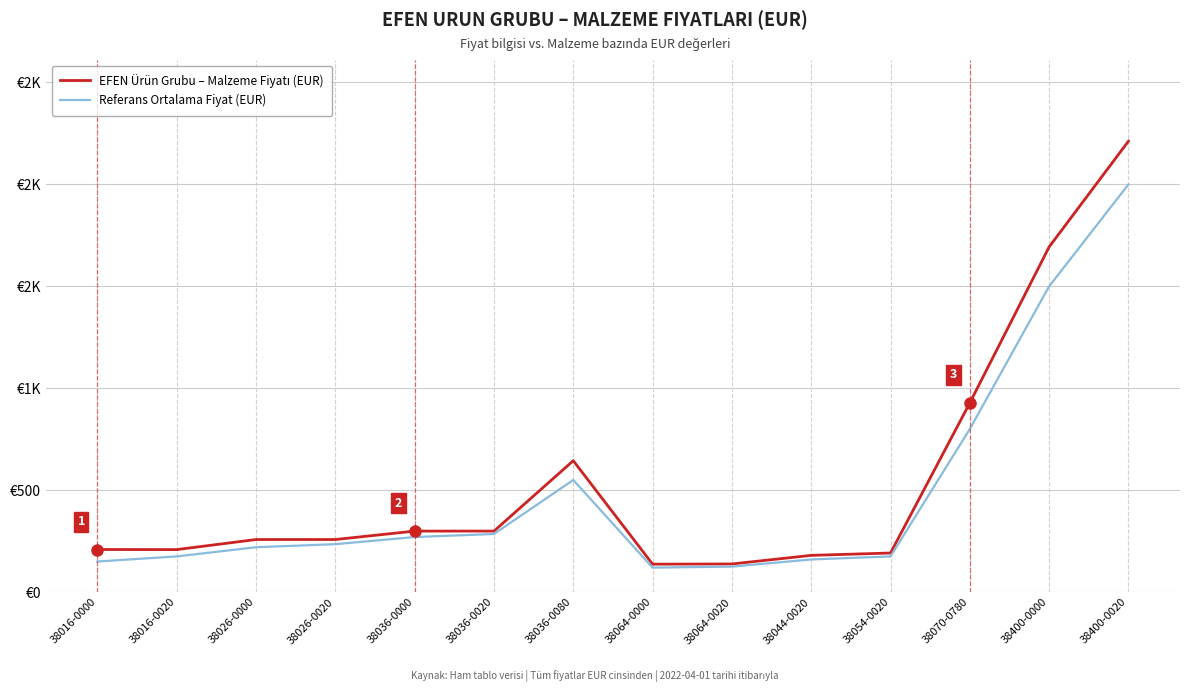

Where is the first local minimum for Referans Ortalama Fiyat (EUR)?

38064-0000